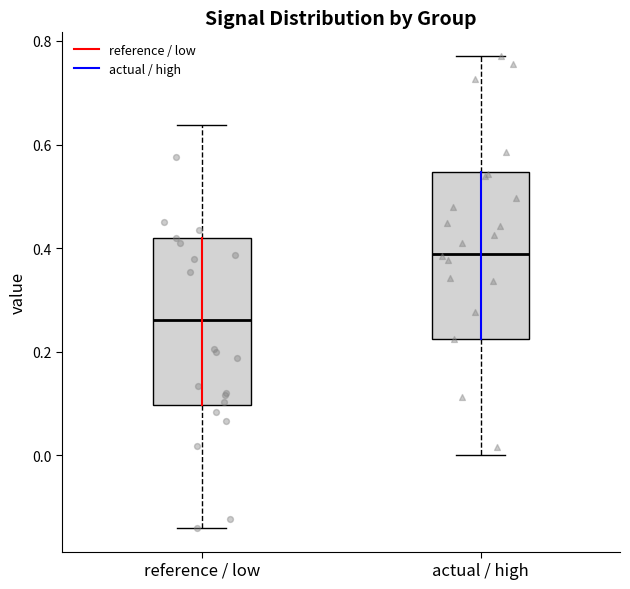

Where is the lower edge of the box for actual / high on the y-axis? The values are not printed on the chart, so give them approximately, as read against the axis.

0.22